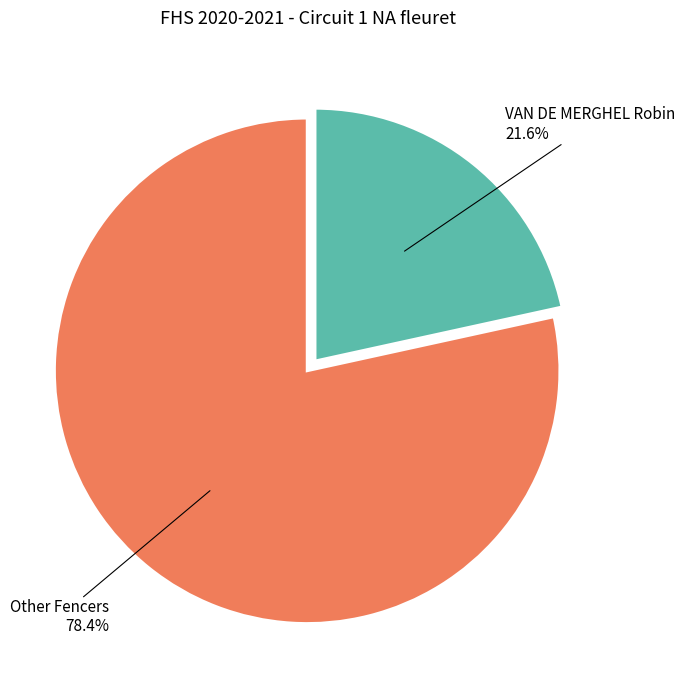

Which slice is the smallest?

VAN DE MERGHEL Robin